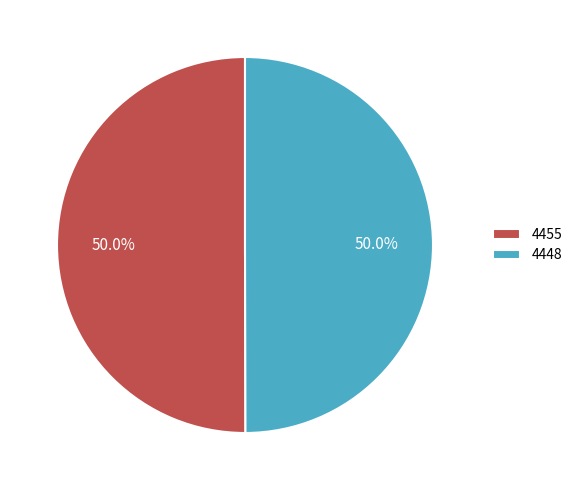

To the nearest percent, what is the combined percentage of 4448 and 4455?

100%